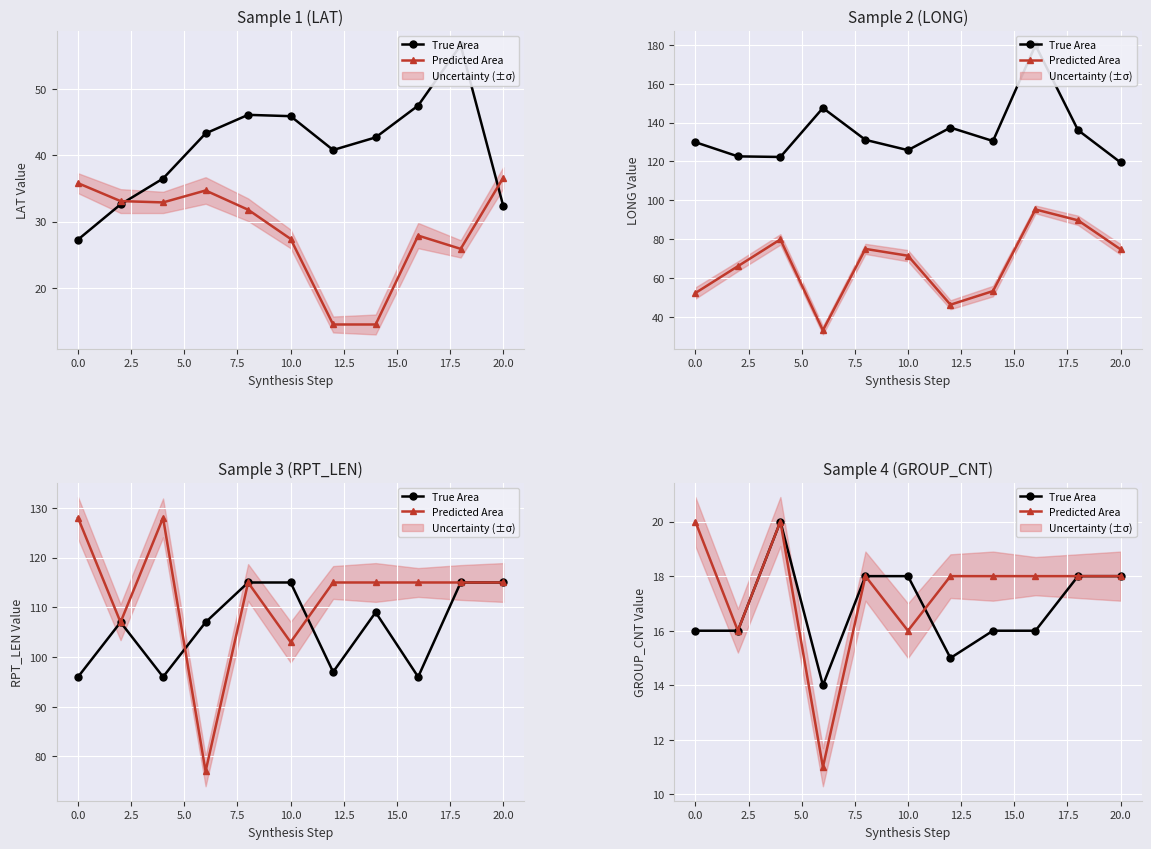

How many lines are shown in the chart?

2